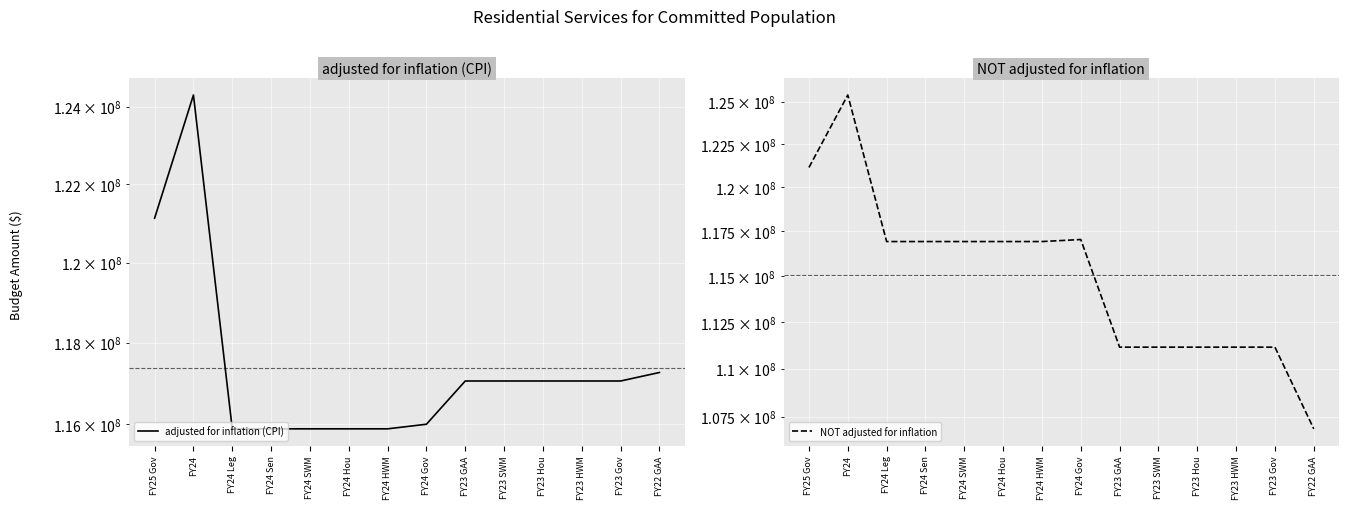

Is it true that NOT adjusted for inflation equals 78840456 at FY24 Sen?

False